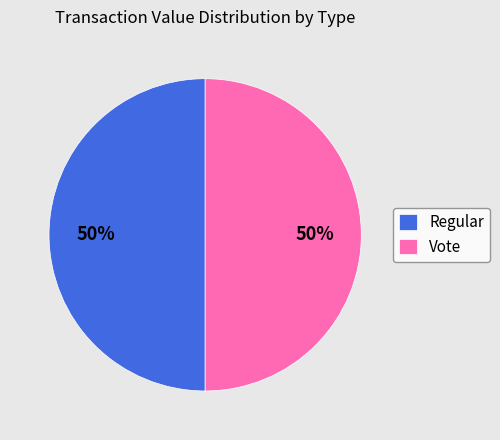

What is the ratio of the value at Vote to the value at Regular?

1.0